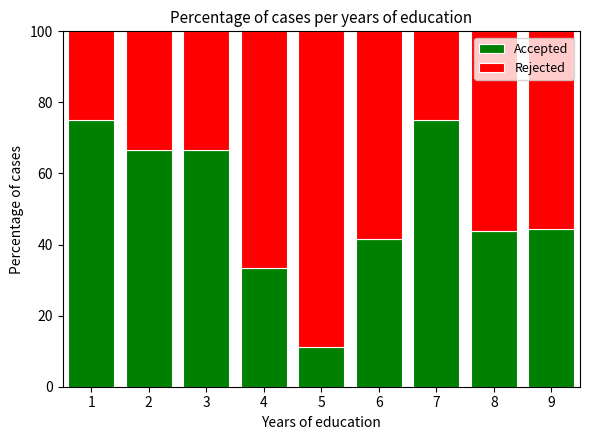

Which category has the lowest value in the Accepted series?

5